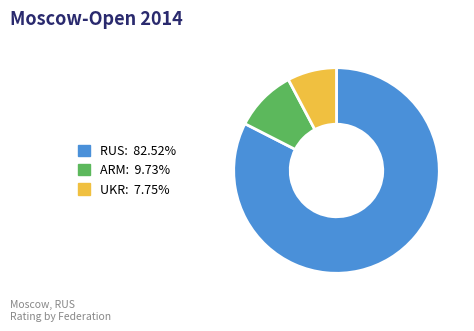

Is there any slice that represents more than half of the pie?

Yes